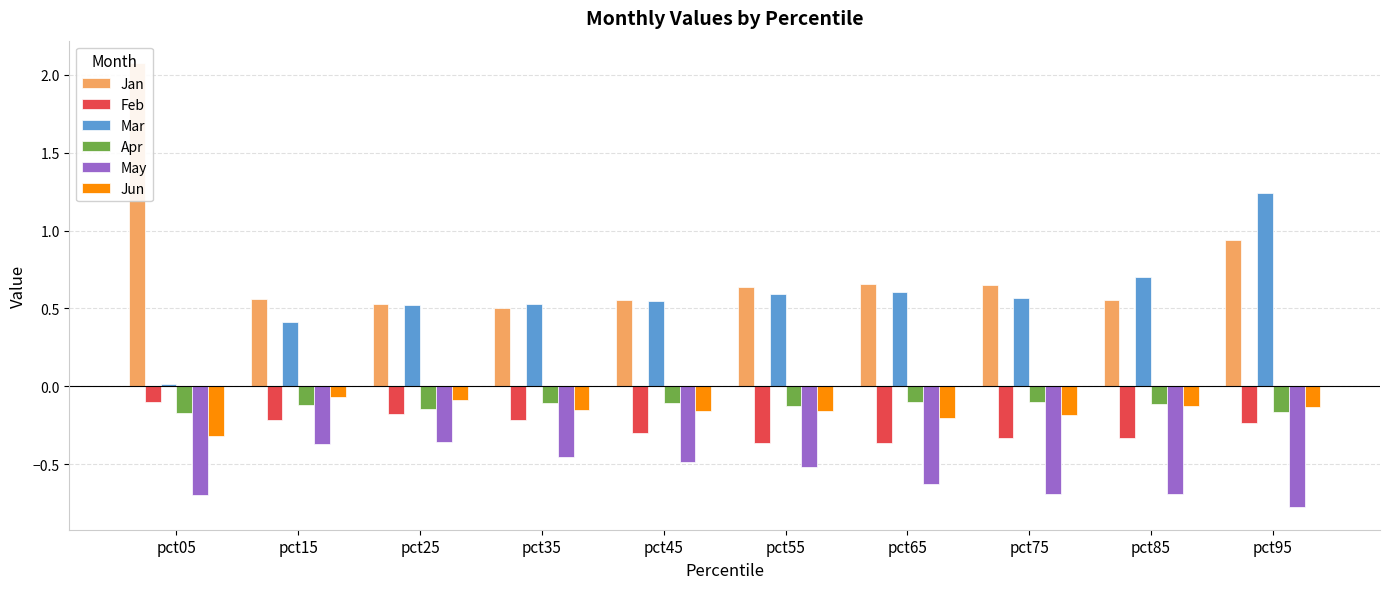

What is the approximate value of Jun at pct65?

-0.2